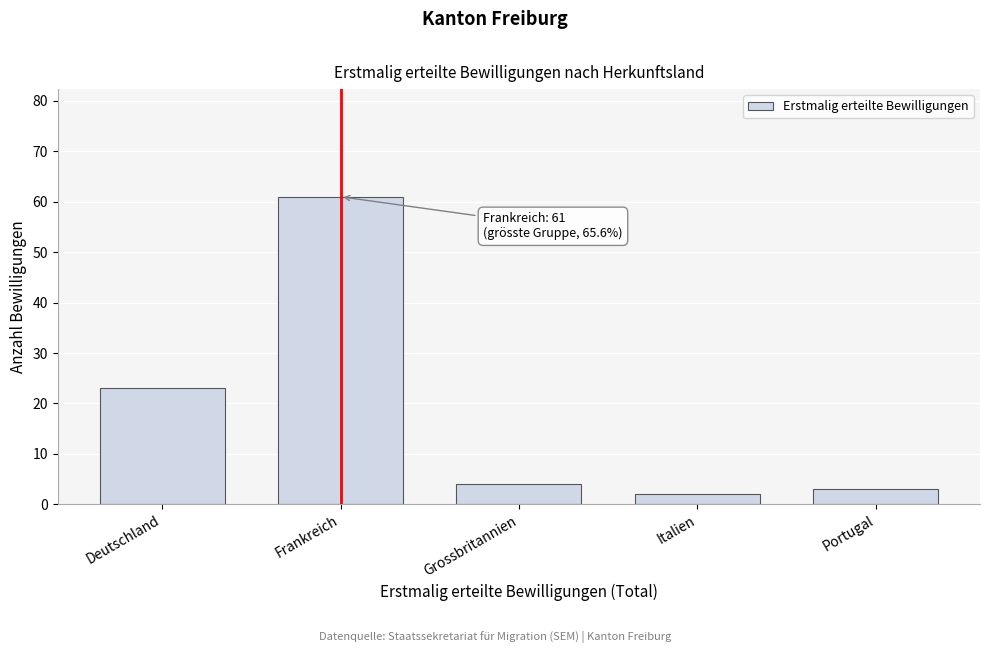

Reading left to right, extract all data points from this chart.

Deutschland=23	Frankreich=61	Grossbritannien=4	Italien=2	Portugal=3